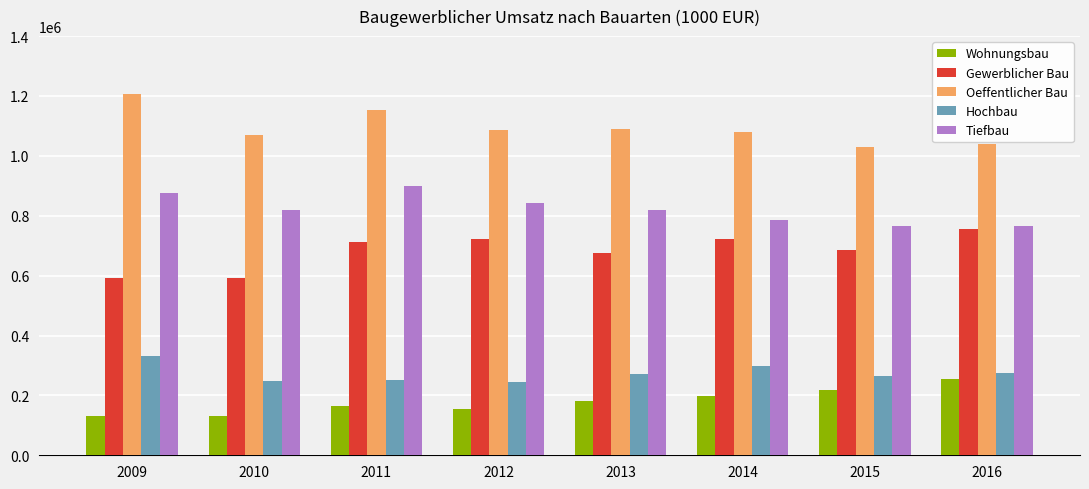

Count the number of categories in the chart.

8